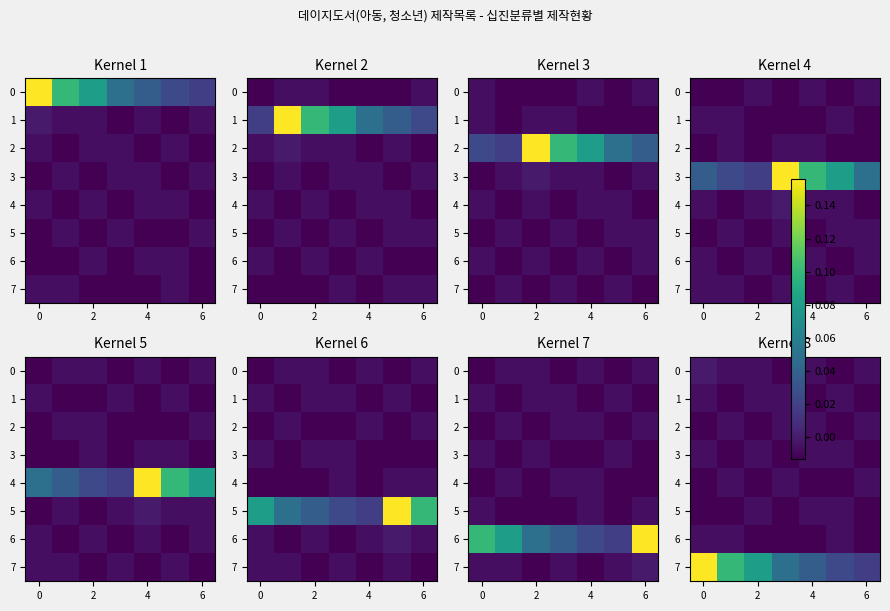

Is it true that 0 equals -0.0 at 2?

True